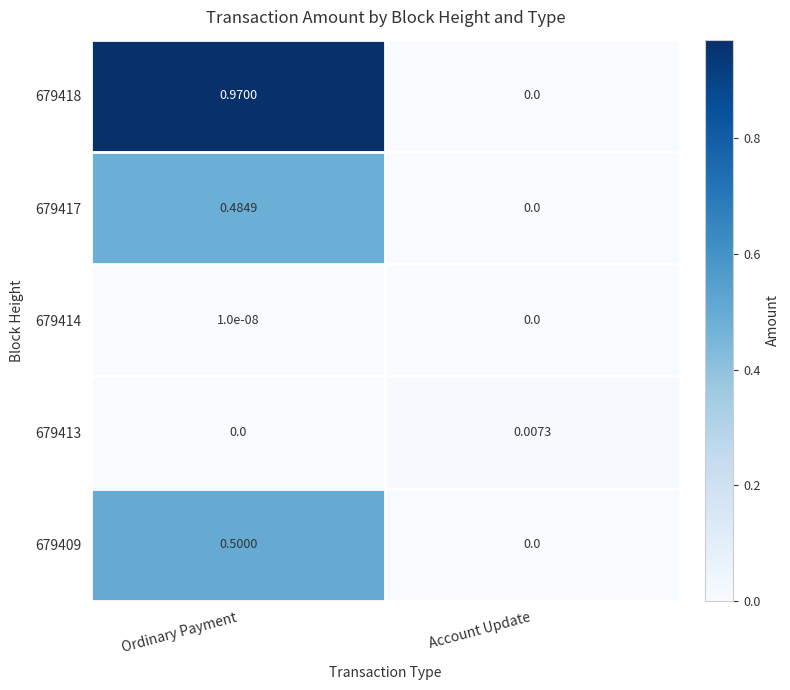

Which series changed the most between Ordinary Payment and Account Update?

679418